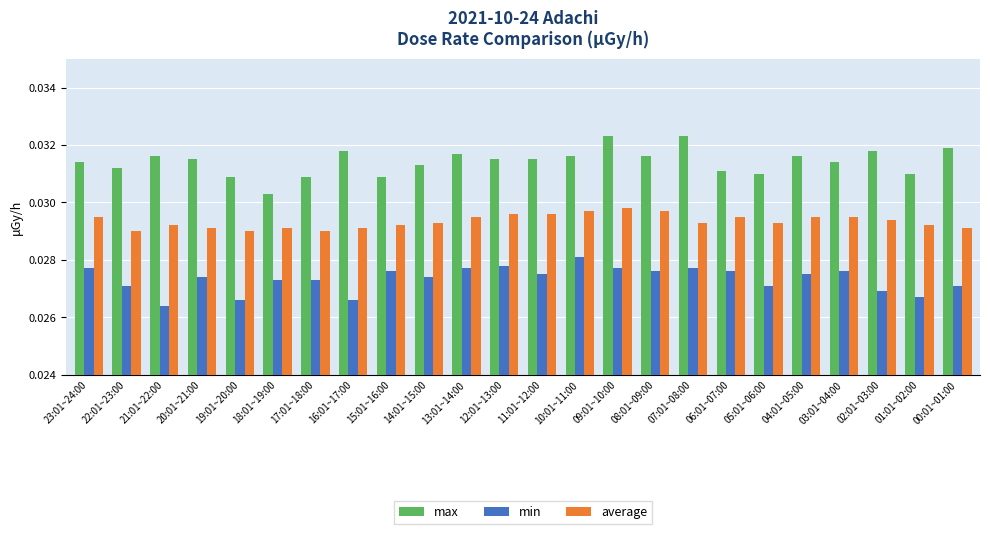

How many bars are there in total?

72